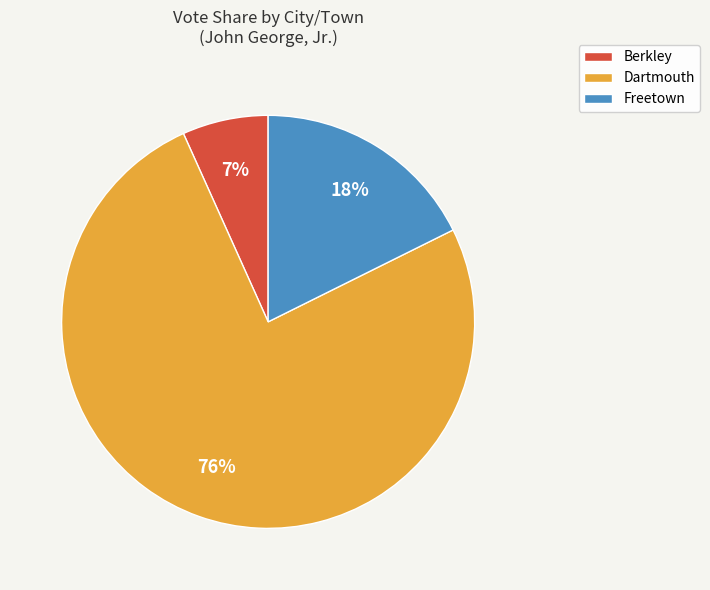

Does Dartmouth represent more than half of the total?

Yes